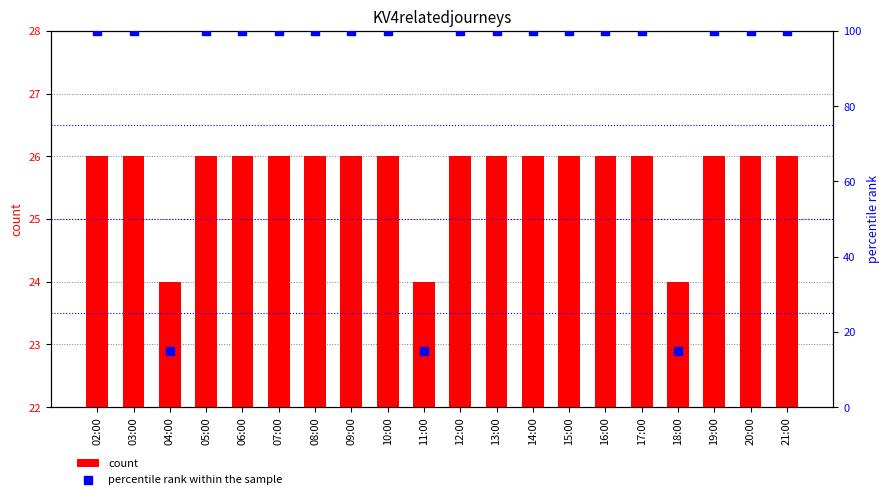

Which series contains the lowest Y value?

percentile rank within the sample